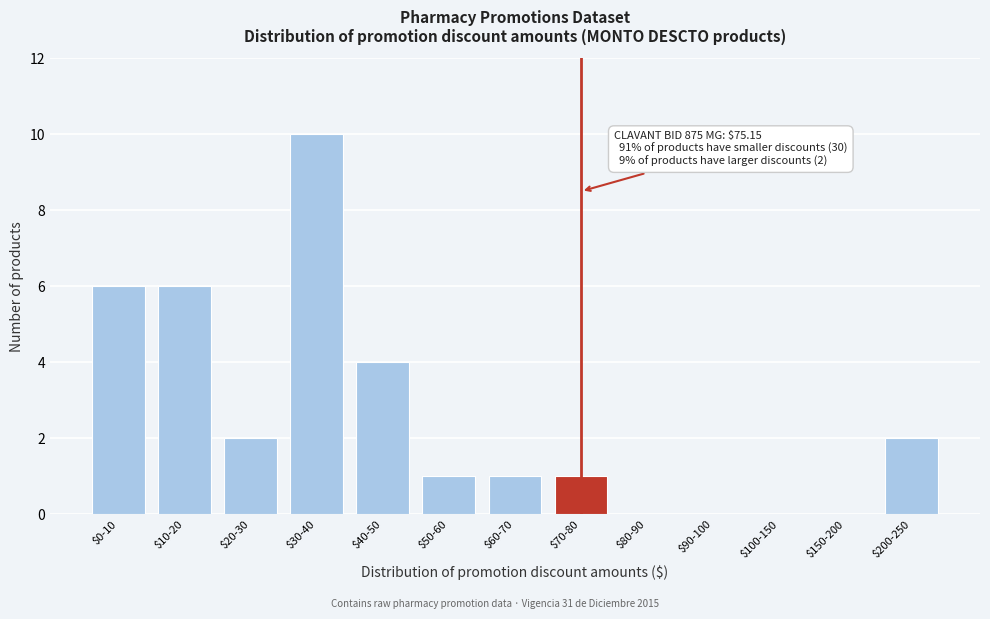

The value at $90-100 is 0. True or false?

True